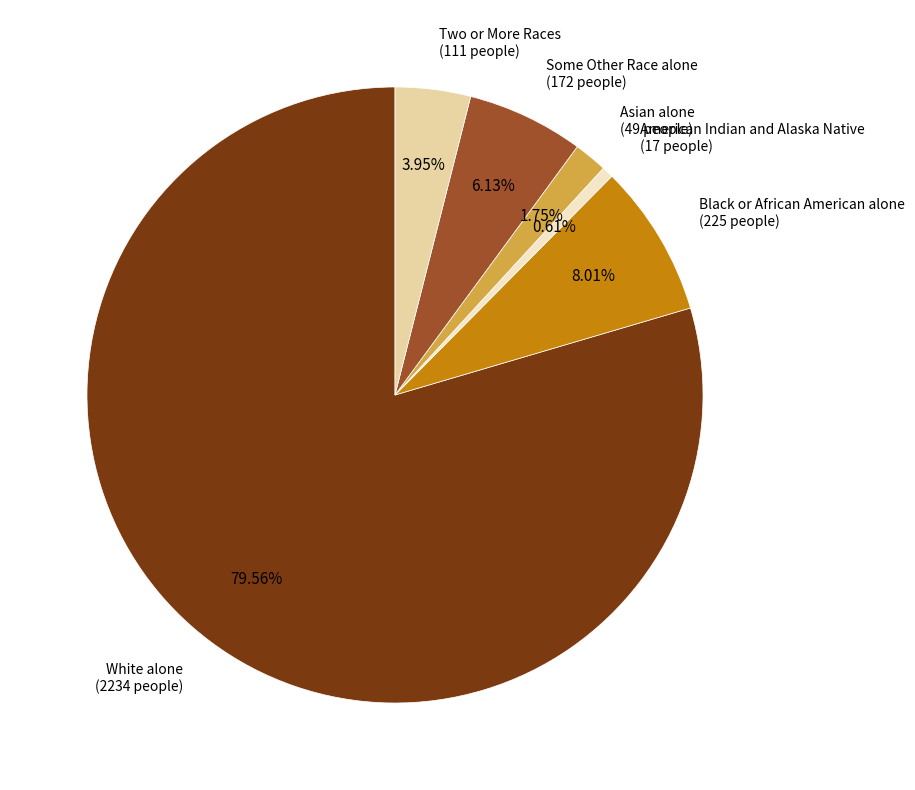

The Two or More Races slice represents 16% of the pie. True or false?

False